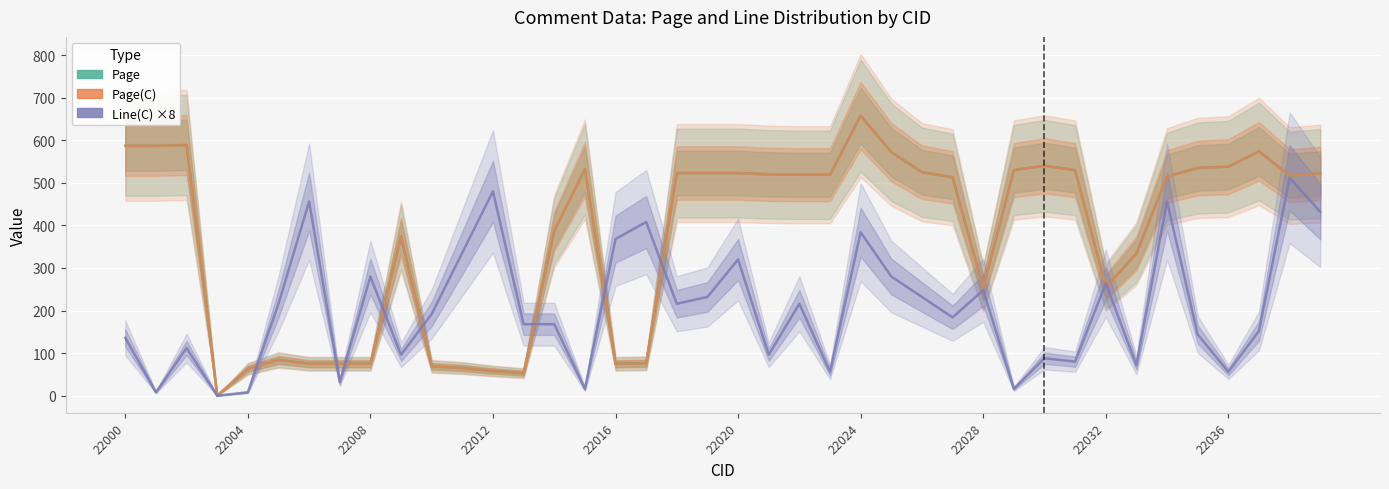

Which series has the largest total across all categories?

Page